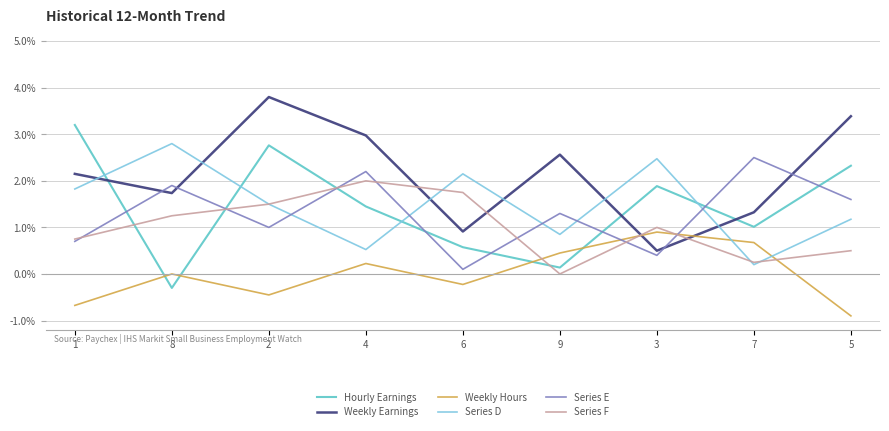

The value of Weekly Earnings at 9 is 4.5. True or false?

False